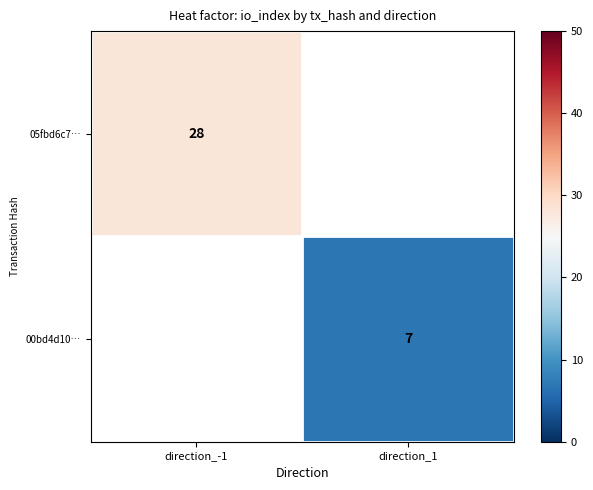

The value of 05fbd6c7… at direction_-1 is 28. True or false?

True